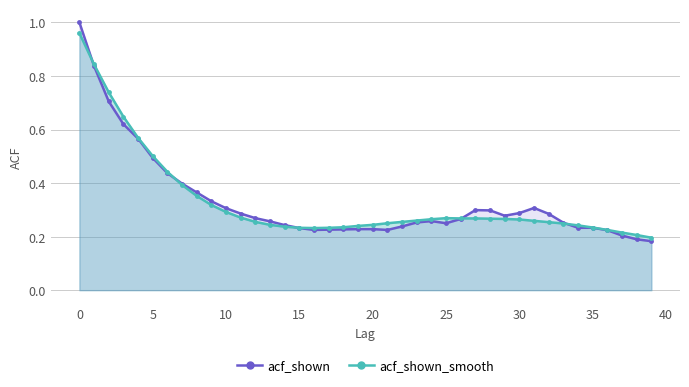

Is the value of acf_shown_line at 35 greater than the value of acf_shown_smooth_line at 0?

No